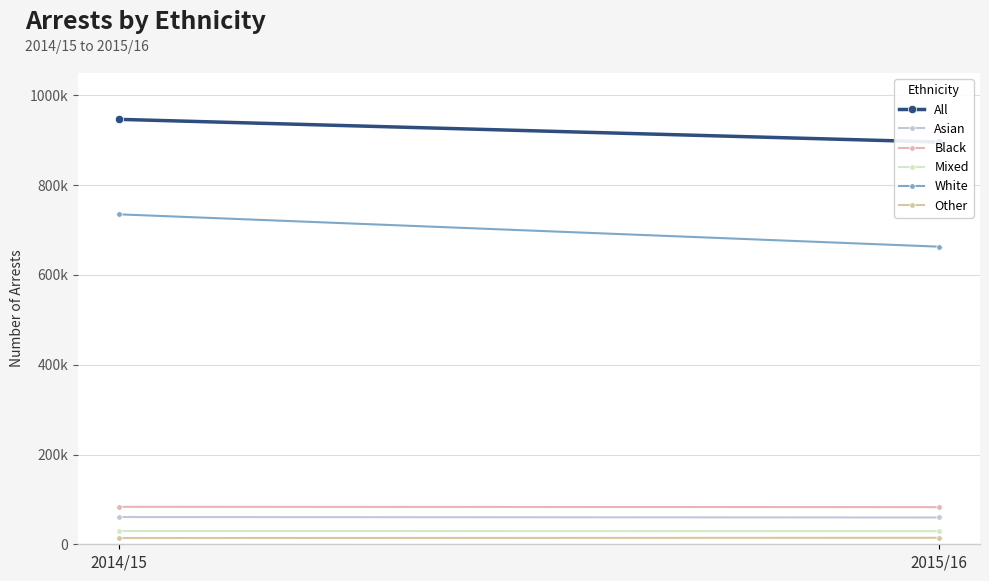

What is the label of the 2nd point from the left?

2015/16